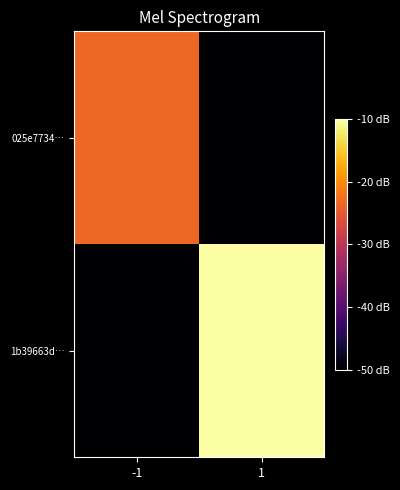

Reading right to left, list all the values displayed in this chart.

025e7734…: 1=-50.0	-1=-23.3
1b39663d…: 1=-10.0	-1=-50.0